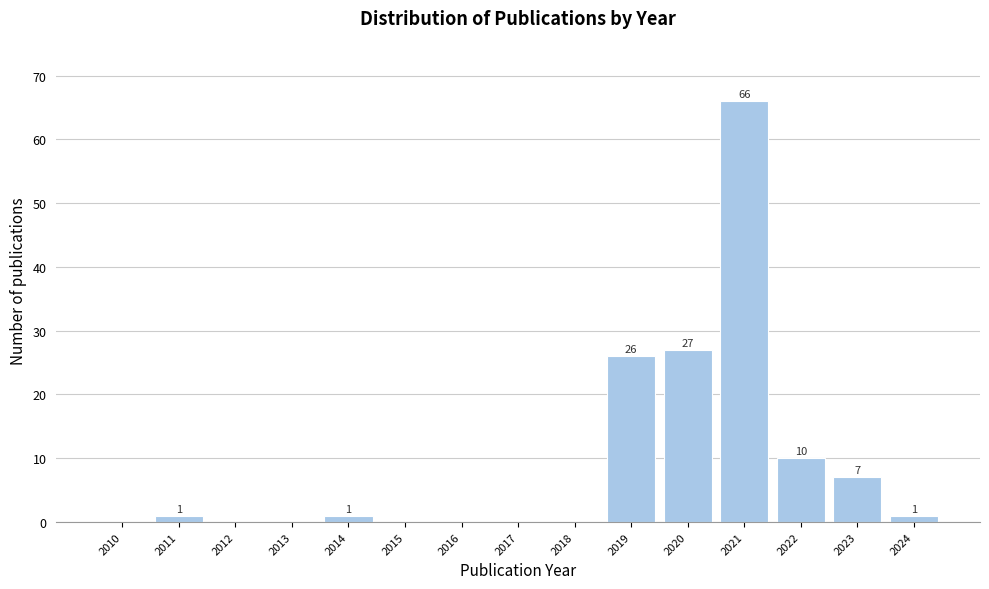

Reading left to right, extract all data points from this chart.

2010=0	2011=1	2012=0	2013=0	2014=1	2015=0	2016=0	2017=0	2018=0	2019=26	2020=27	2021=66	2022=10	2023=7	2024=1